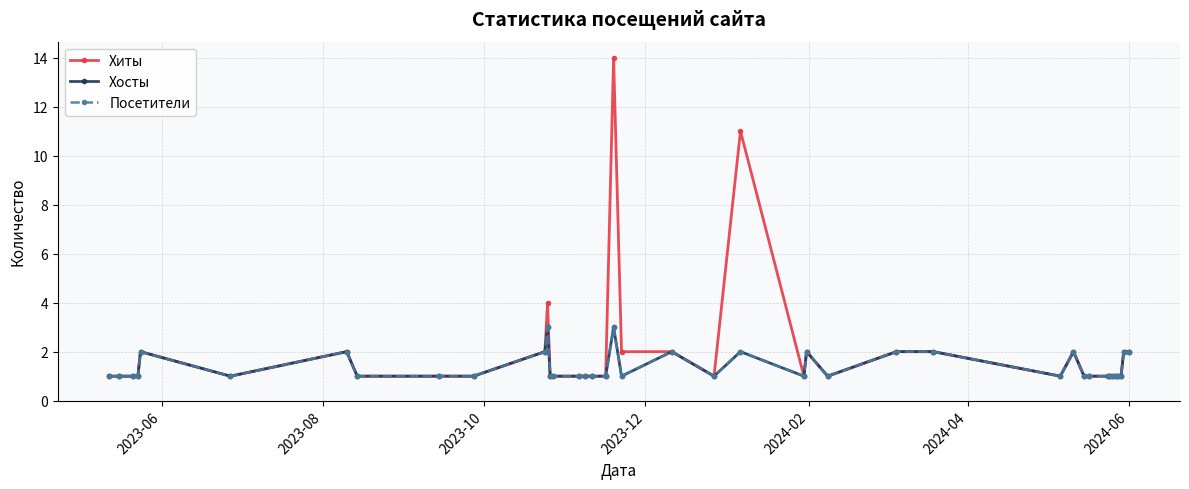

Is this an area chart (filled region under the line)?

No